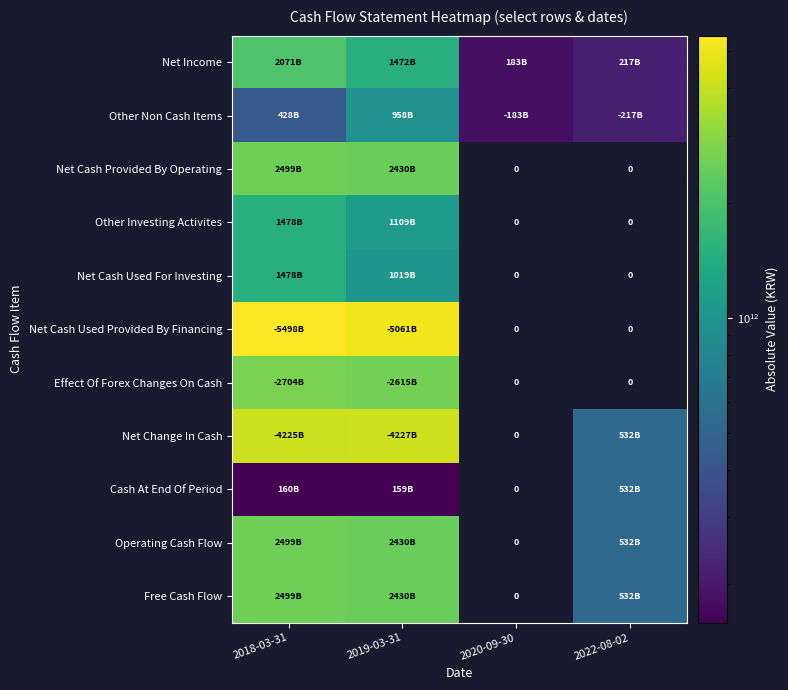

The value of Net Income at 2022-08-02 is 217334000000.0. True or false?

True